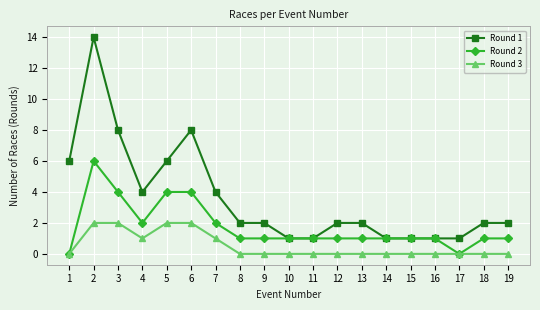

Which series has the widest spread of values?

Round 1